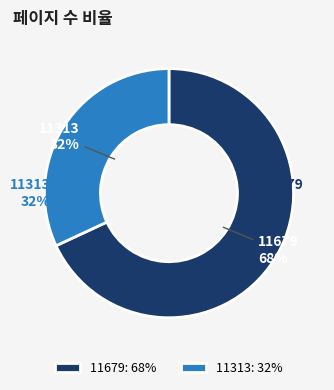

Combined, what portion of the pie is 11679 and 11313?

100.0%